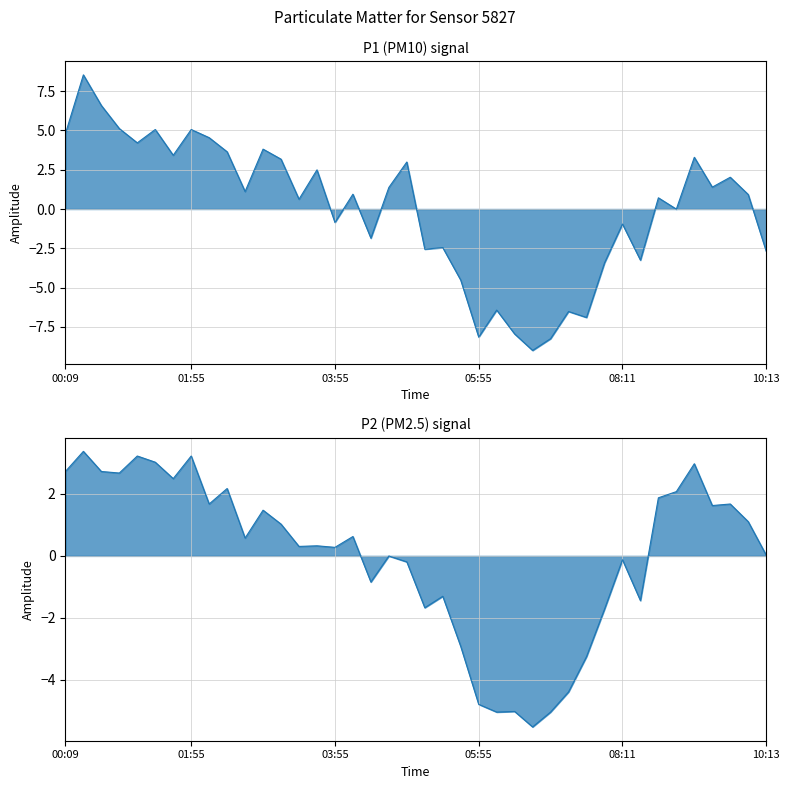

How many interior local peaks does the P2 series have?

13